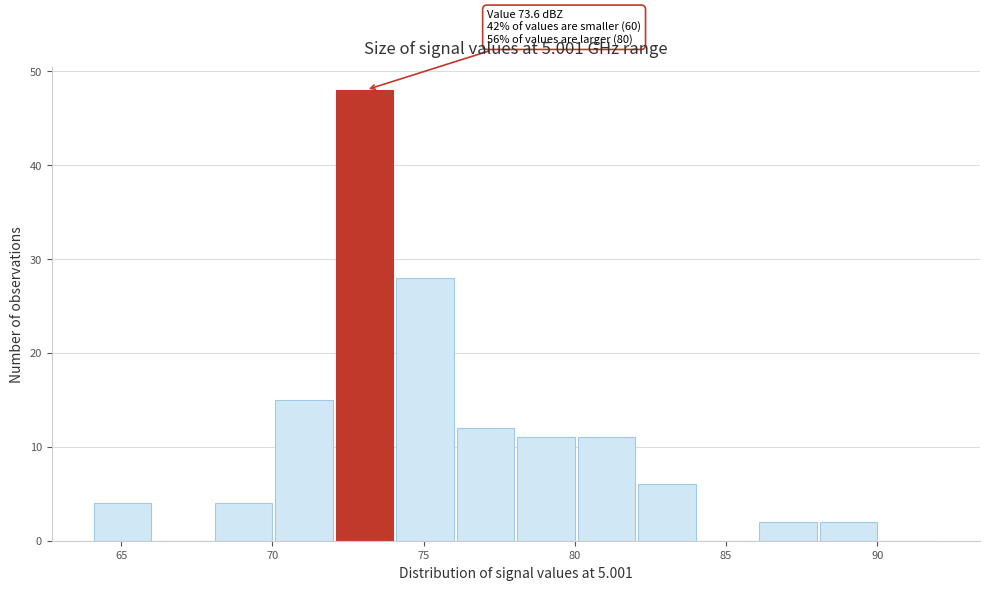

Which range on the x-axis has the tallest bar?

72.1 to 74.1